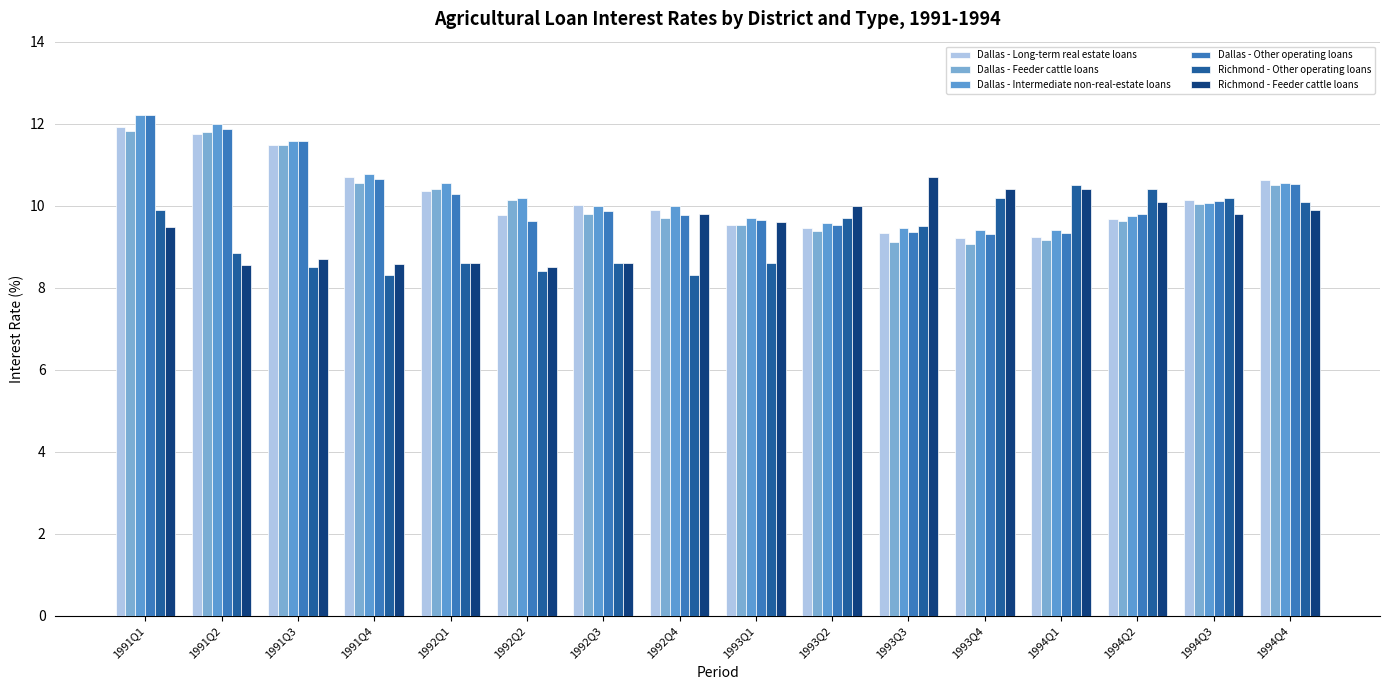

At which label does Dallas - Intermediate non-real-estate loans reach its minimum?

1994Q1